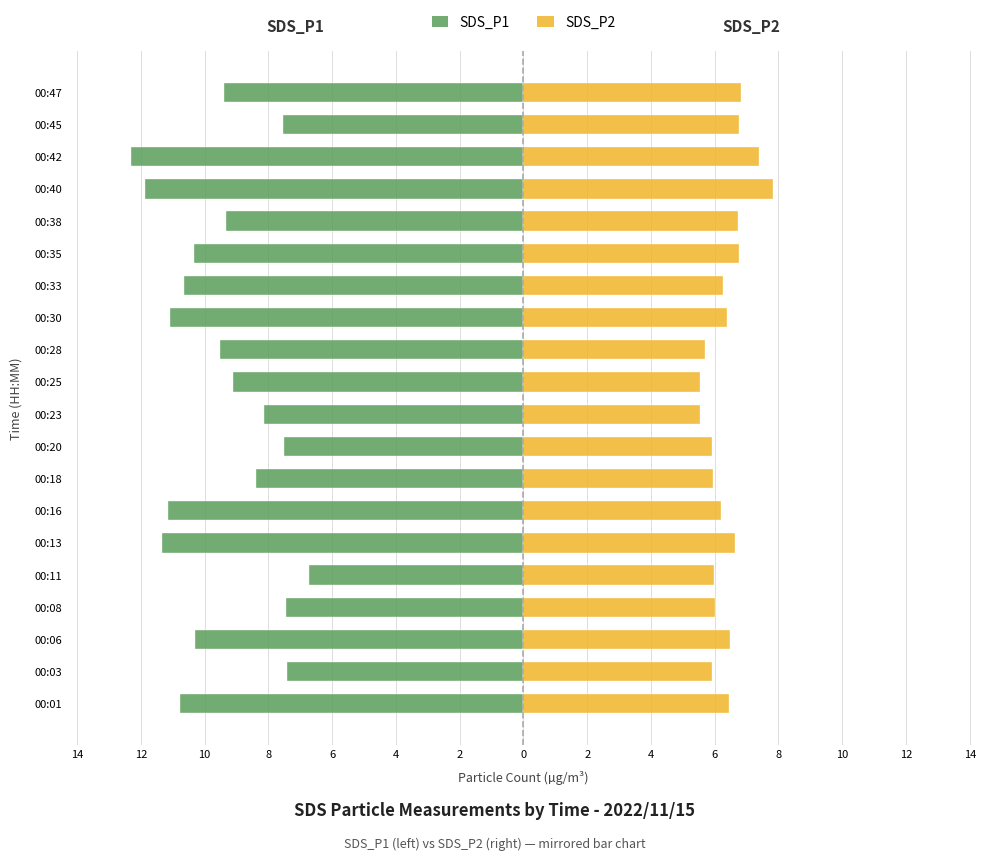

What is the sum of all SDS_P2 values?

127.2